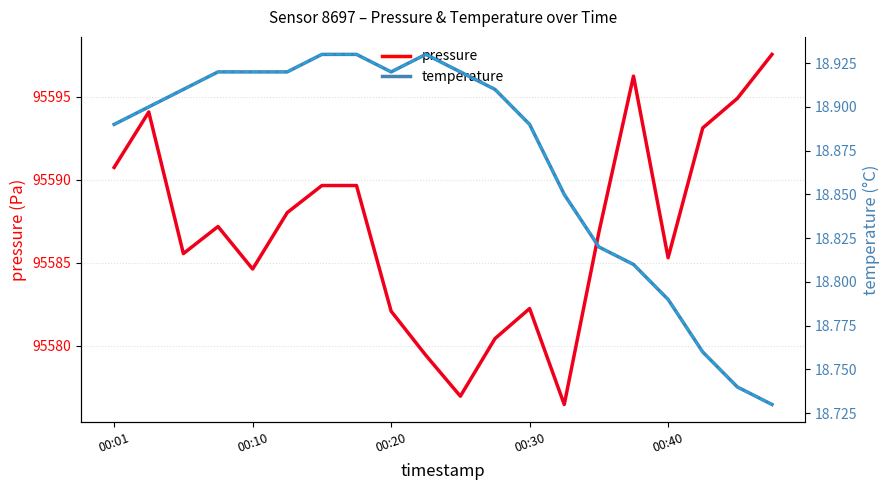

True or false: temperature and pressure cross at least once.

False